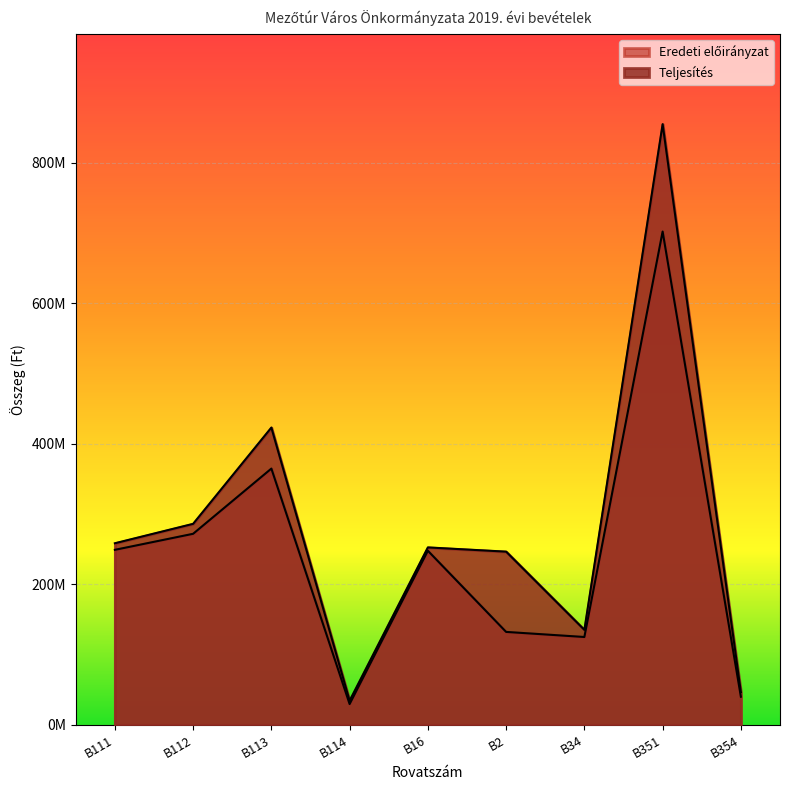

How many lines are shown in the chart?

2